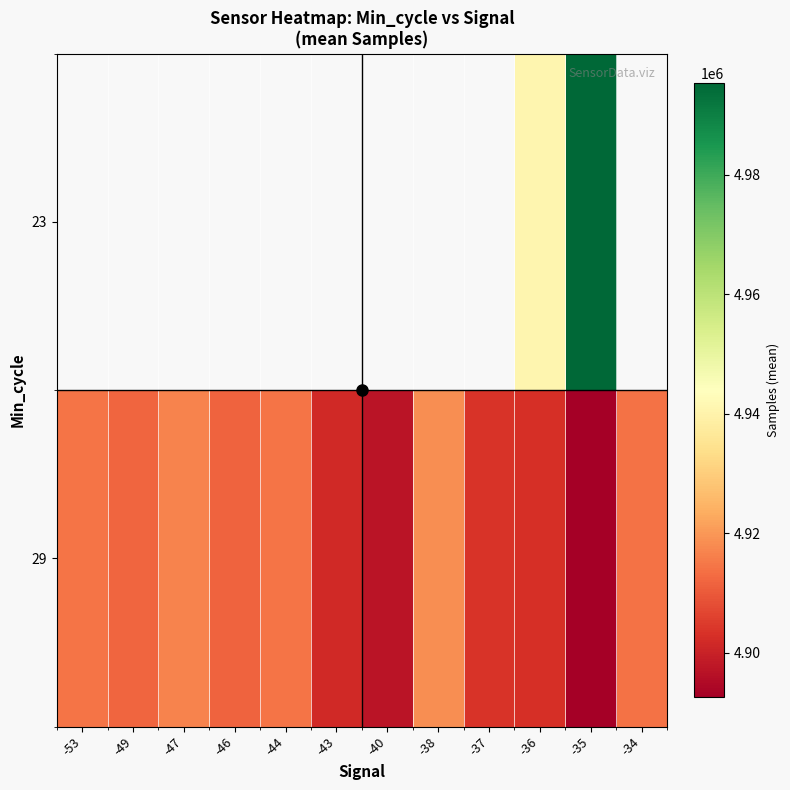

What is the difference between the maximum and minimum values in the 29 series?

25900.3